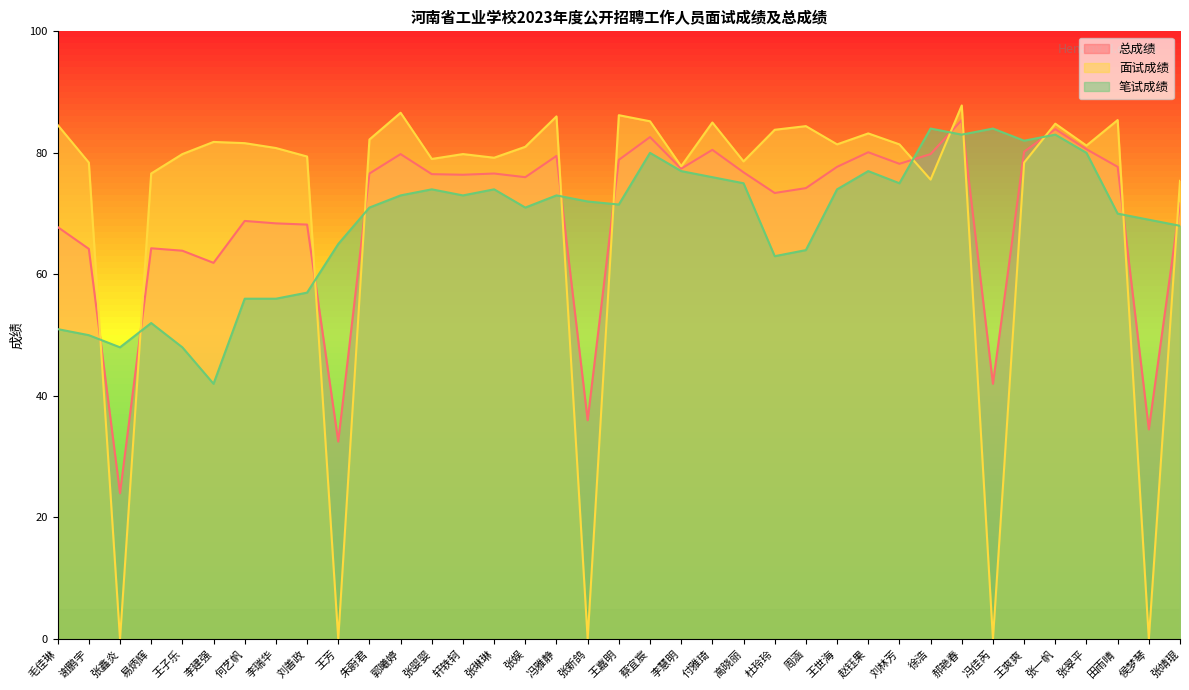

Between 高晓丽 and 张一帆, which series saw the biggest shift?

笔试成绩